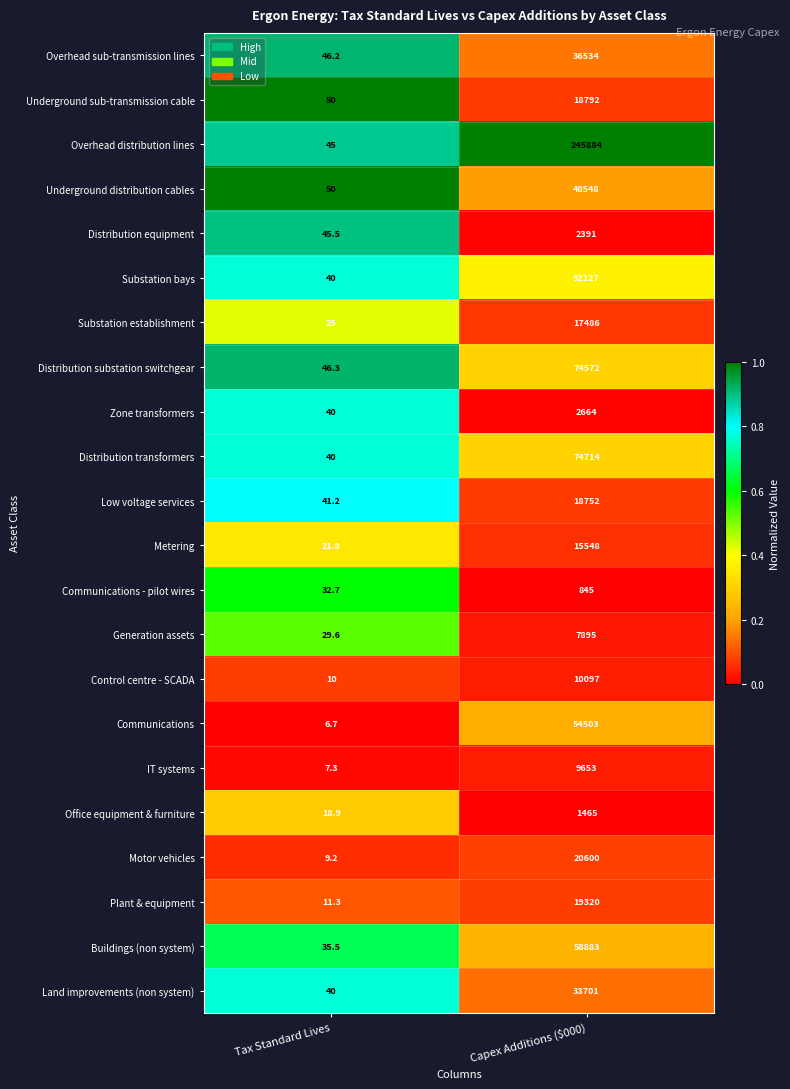

The Distribution equipment series shows 2391.0 at Capex Additions ($000). True or false?

True